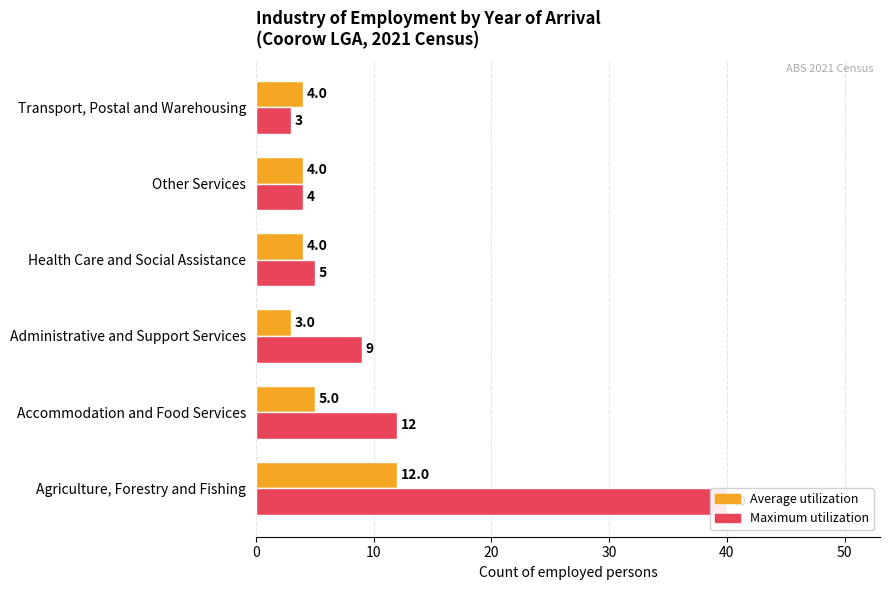

What is the average value of the Average utilization series?

5